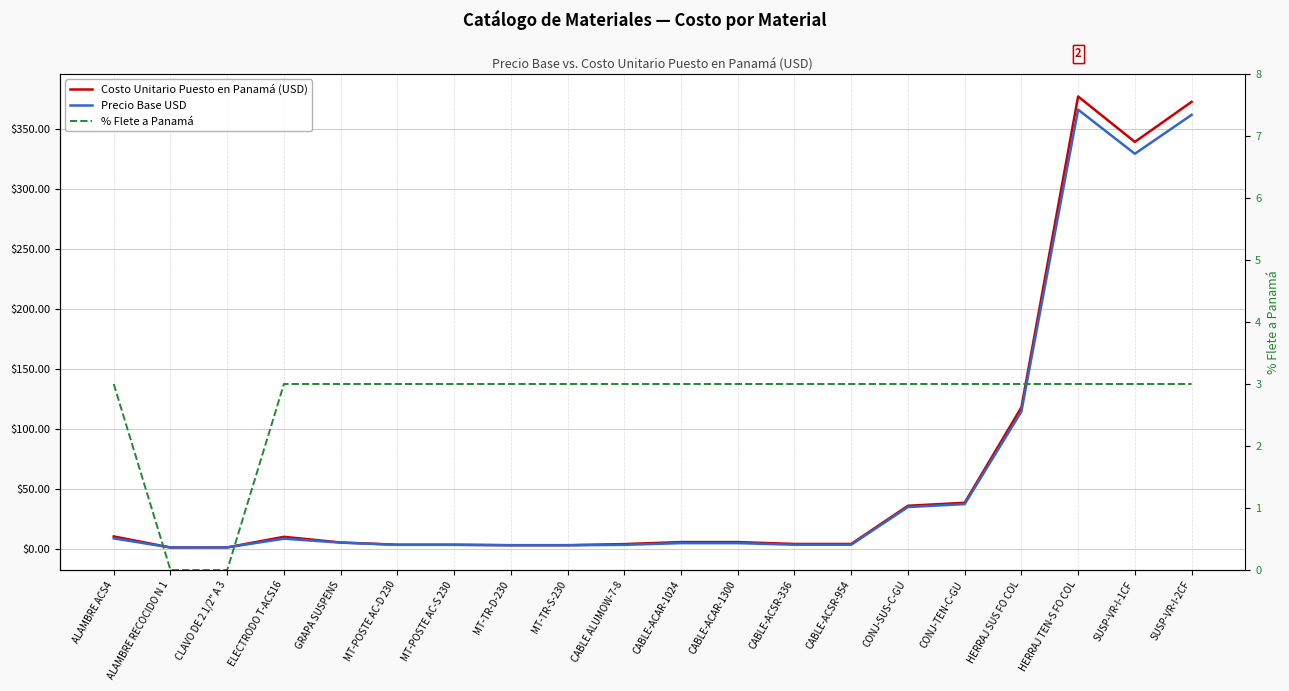

True or false: % Flete a Panamá and Costo Unitario Puesto en Panamá (USD) cross at least once.

False